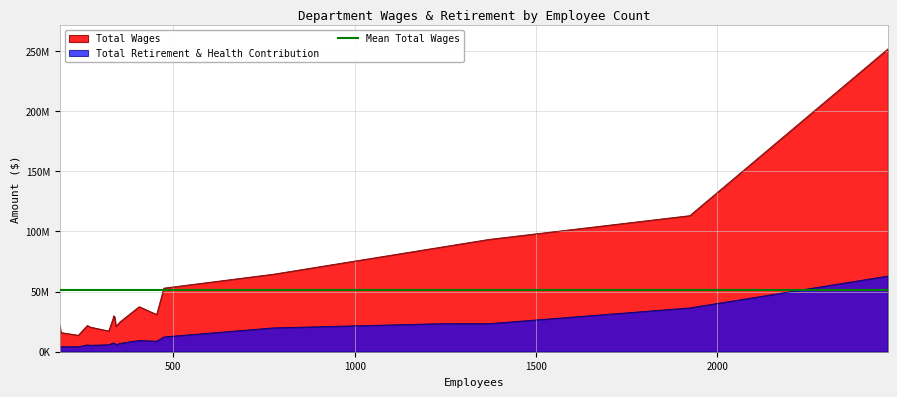

Is it true that Total Wages equals 21823874 at Water Resources?

True